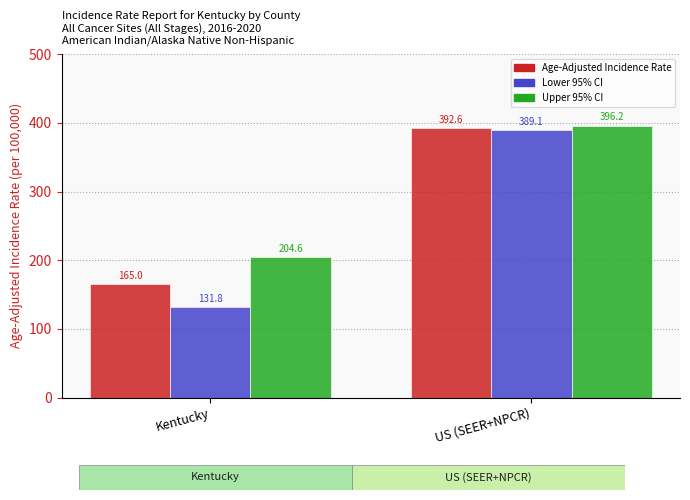

How many bars are there in each group?

3